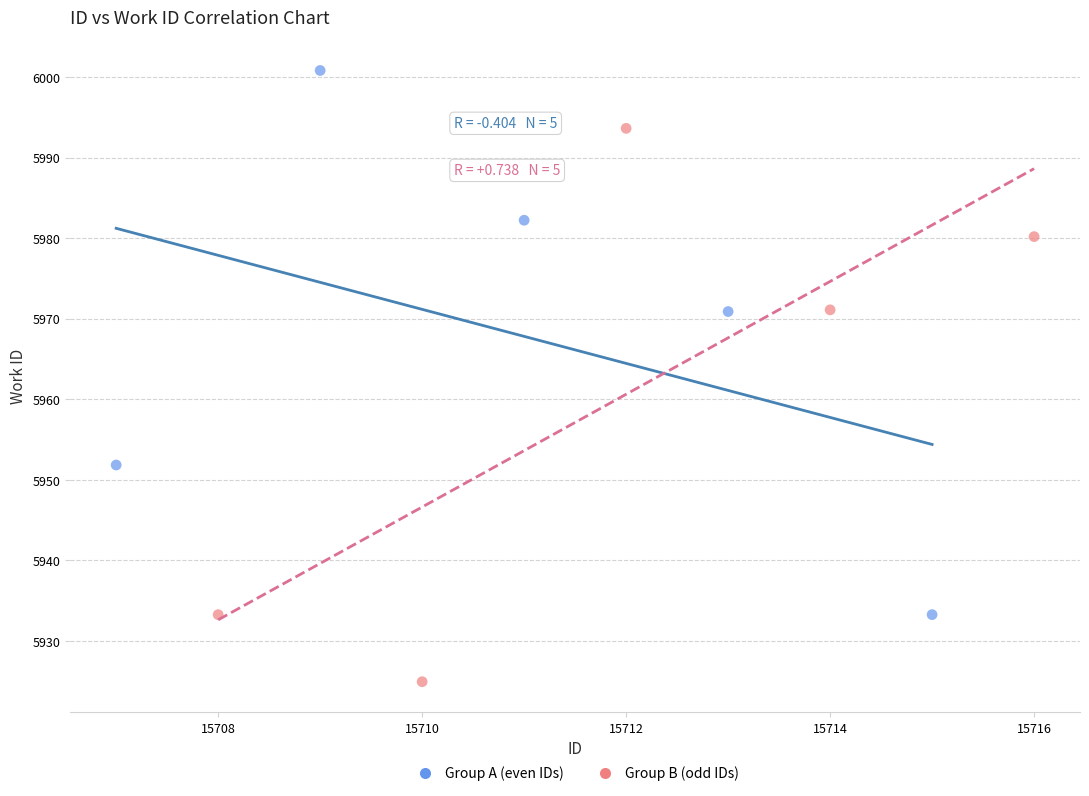

Which series contains the highest Y value?

Group A (even IDs)